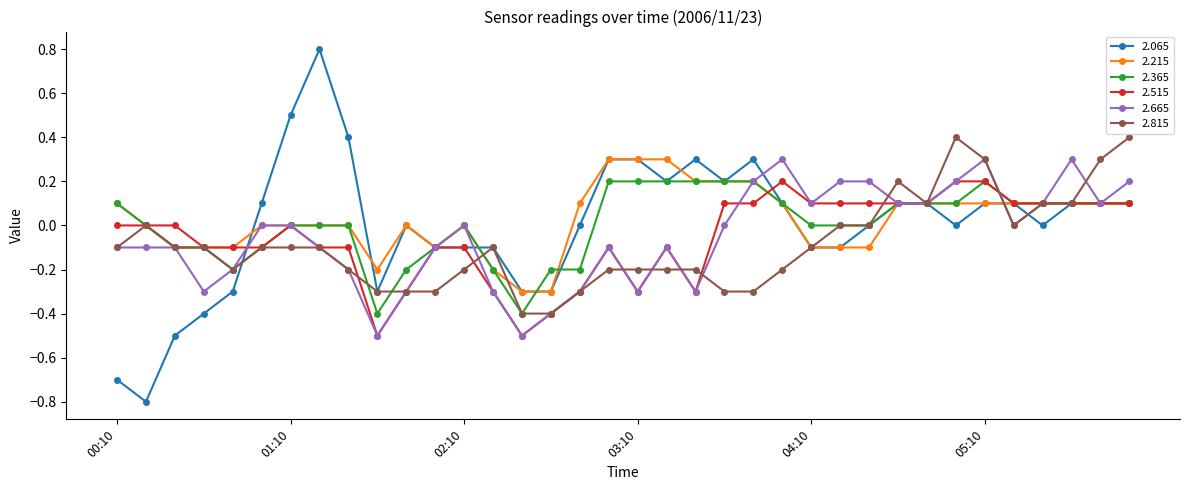

True or false: 2.815 has more than 1 interior local peaks.

True